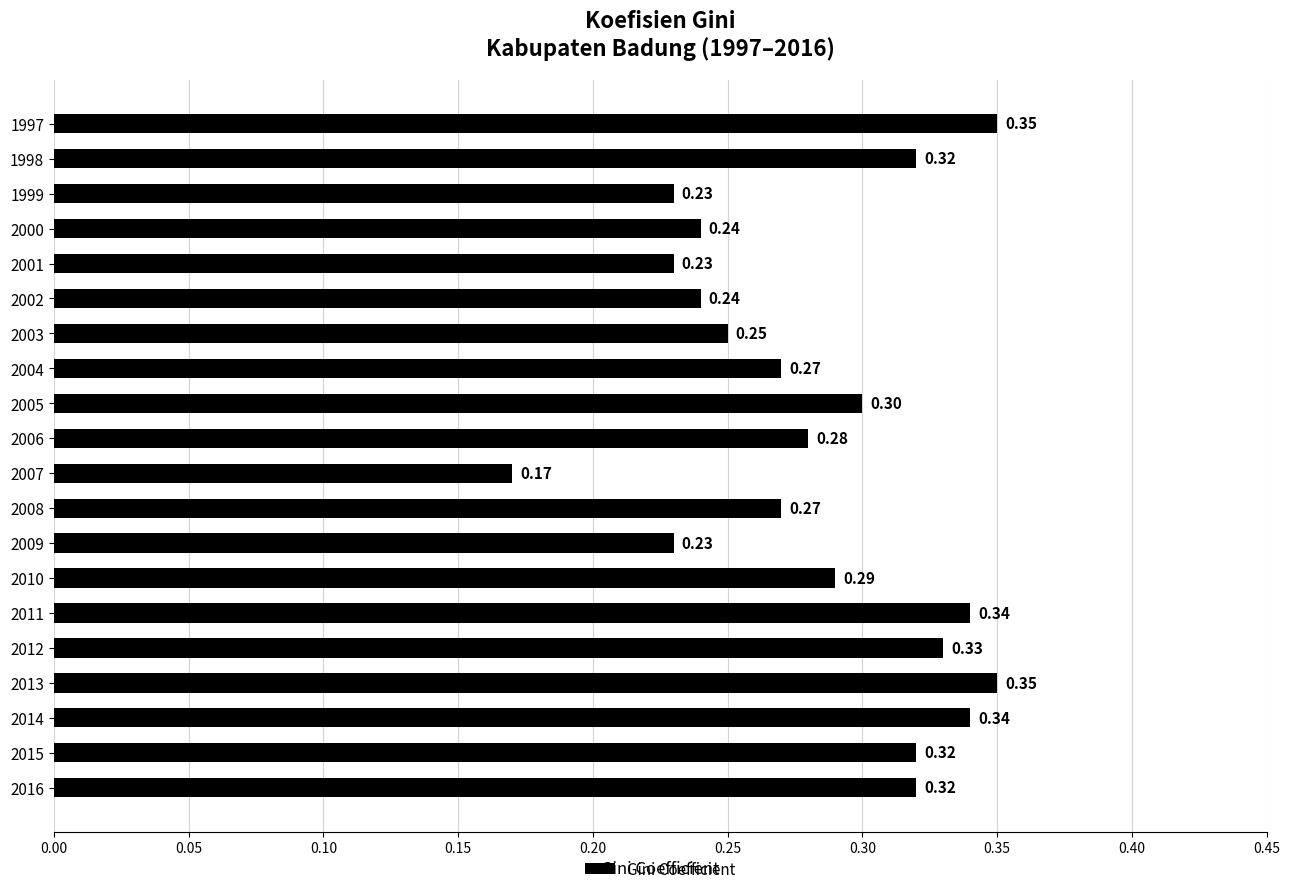

Does the chart contain stacked bars?

No